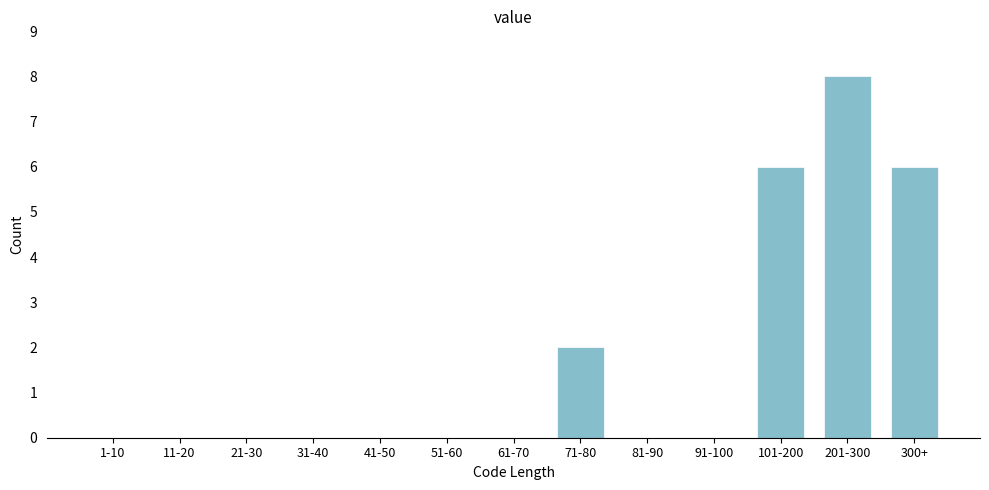

Reading left to right, transcribe all the data shown in this chart.

1-10=0	11-20=0	21-30=0	31-40=0	41-50=0	51-60=0	61-70=0	71-80=2	81-90=0	91-100=0	101-200=6	201-300=8	300+=6